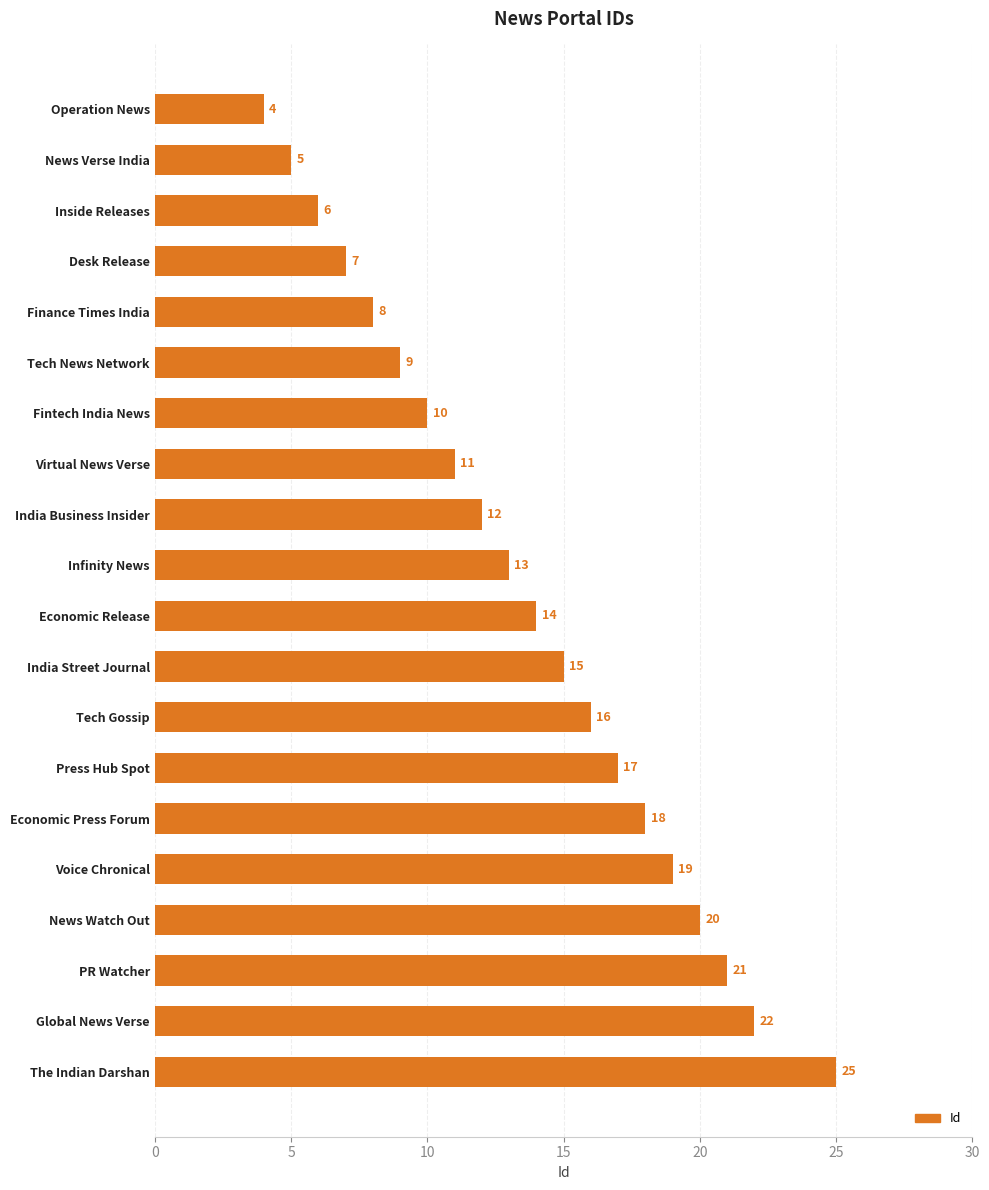

Where is the data nearest to the value 14?

Economic Release